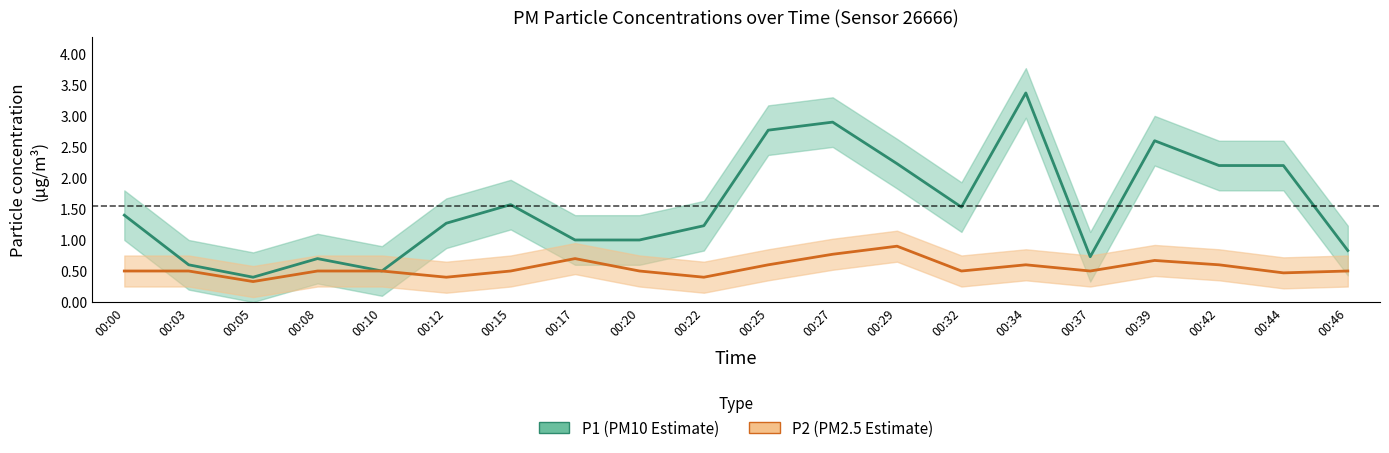

Is it true that P1 equals 1.0 at 00:08?

False